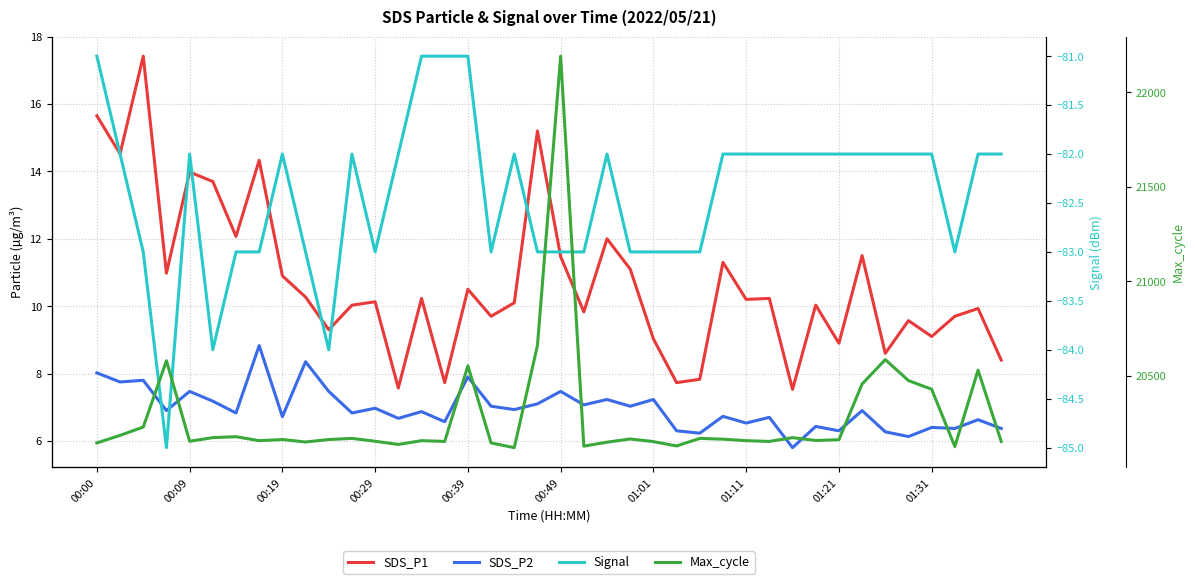

At 00:49, list the series in order from largest to smallest.

Max_cycle, SDS_P1, SDS_P2, Signal